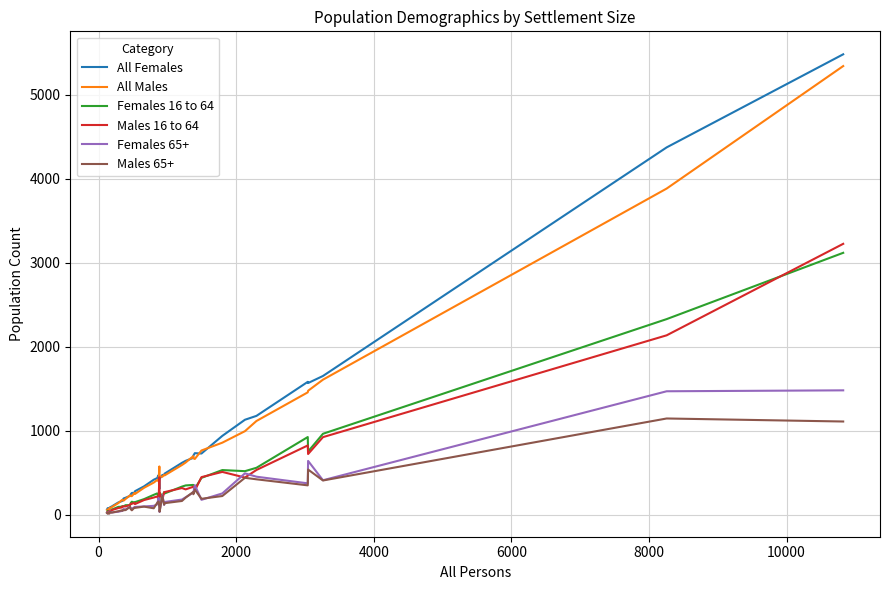

Does the chart display data point markers on the line(s)?

No